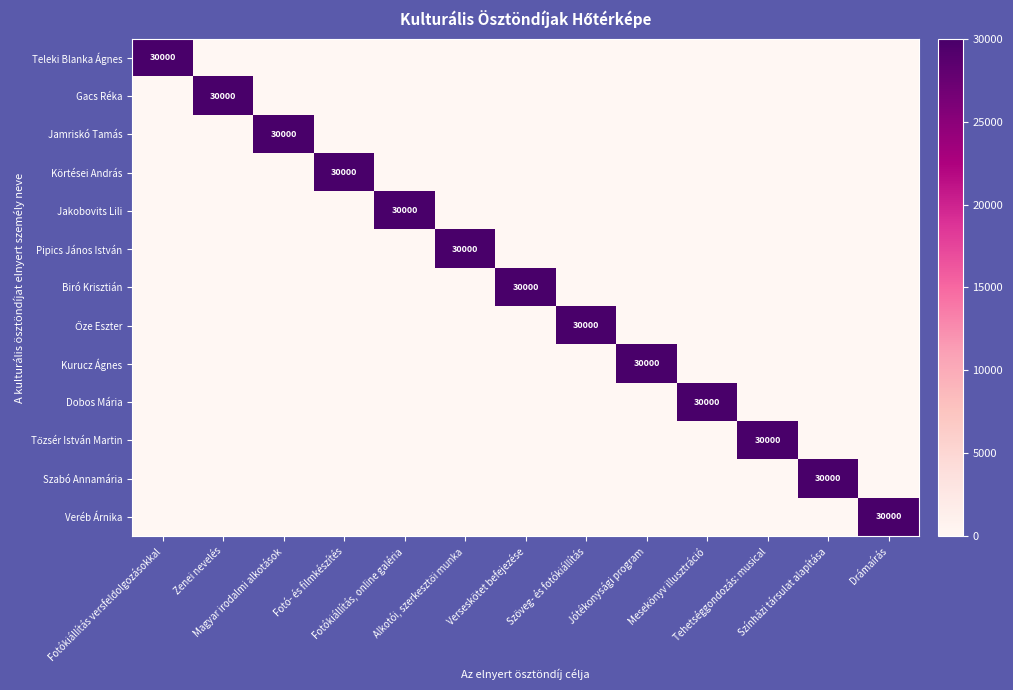

List the series in order of their peak value, lowest first.

Teleki Blanka Ágnes, Gacs Réka, Jamriskó Tamás, Körtései András, Jakobovits Lili, Pipics János István, Biró Krisztián, Őze Eszter, Kurucz Ágnes, Dobos Mária, Tőzsér István Martin, Szabó Annamária, Veréb Árnika